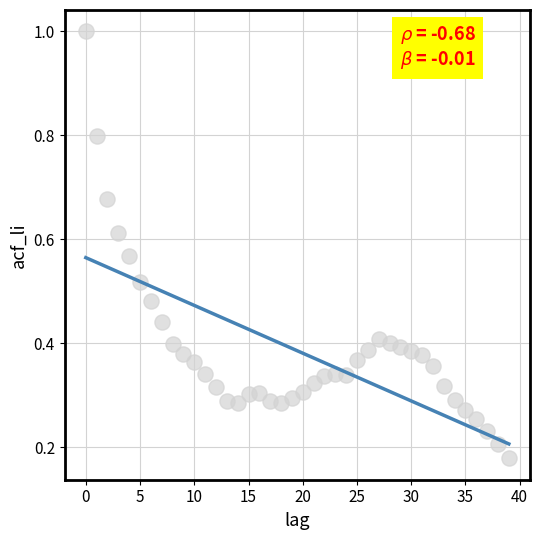

What is the range of Y values (max minus min)?

0.8